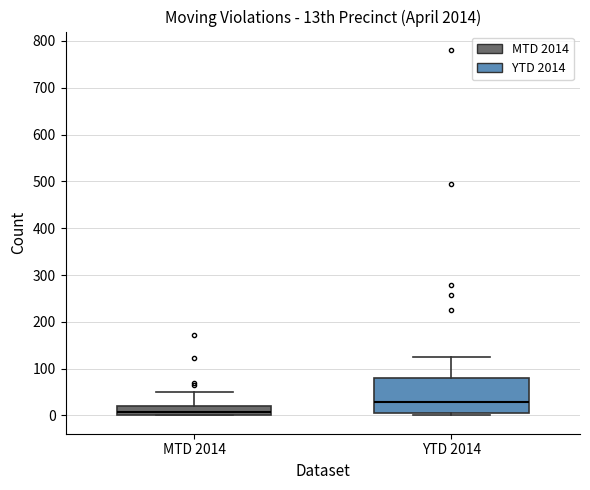

Where is the lower edge of the box for YTD 2014 on the y-axis? The values are not printed on the chart, so give them approximately, as read against the axis.

10